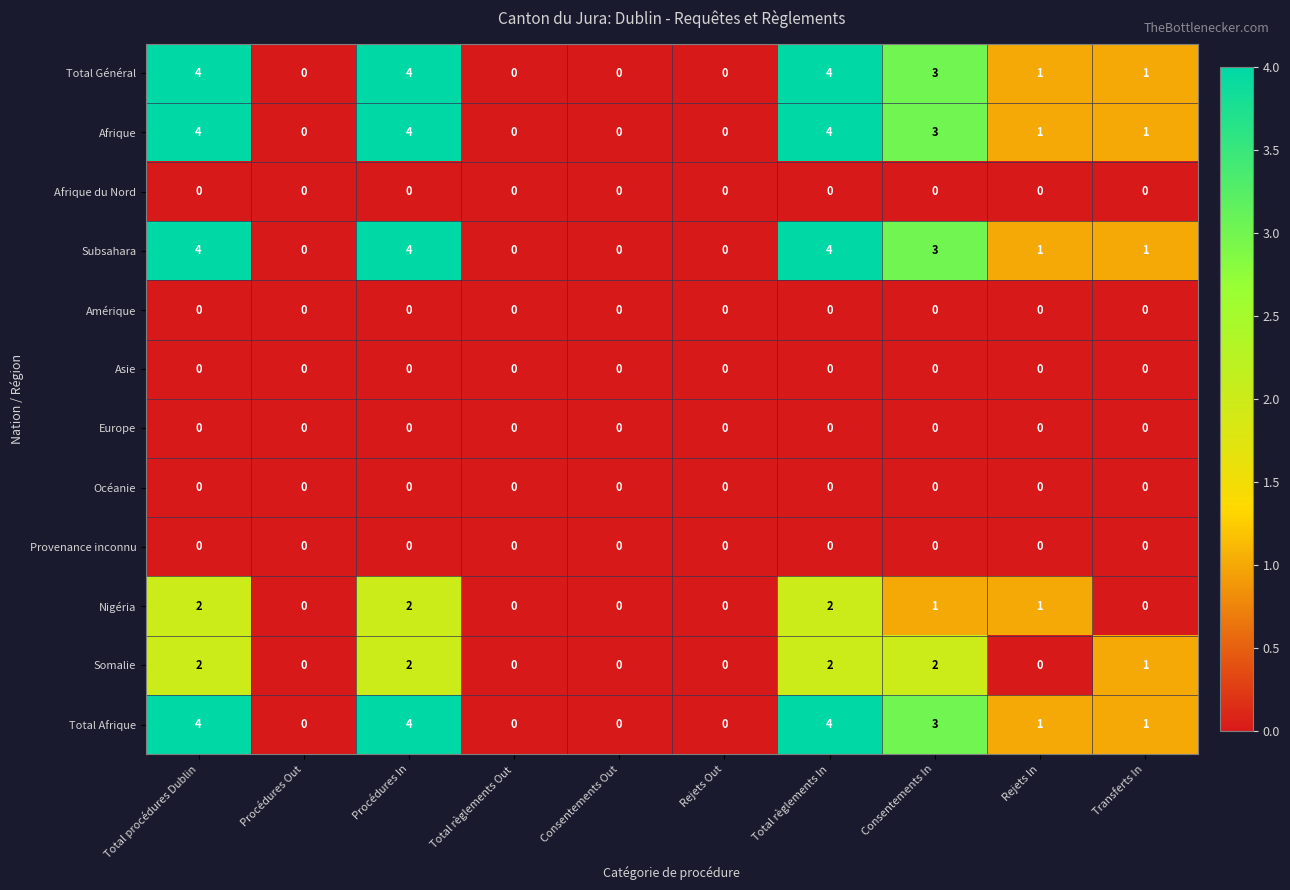

What is the sum of the Subsahara values at Rejets Out and Consentements In?

3